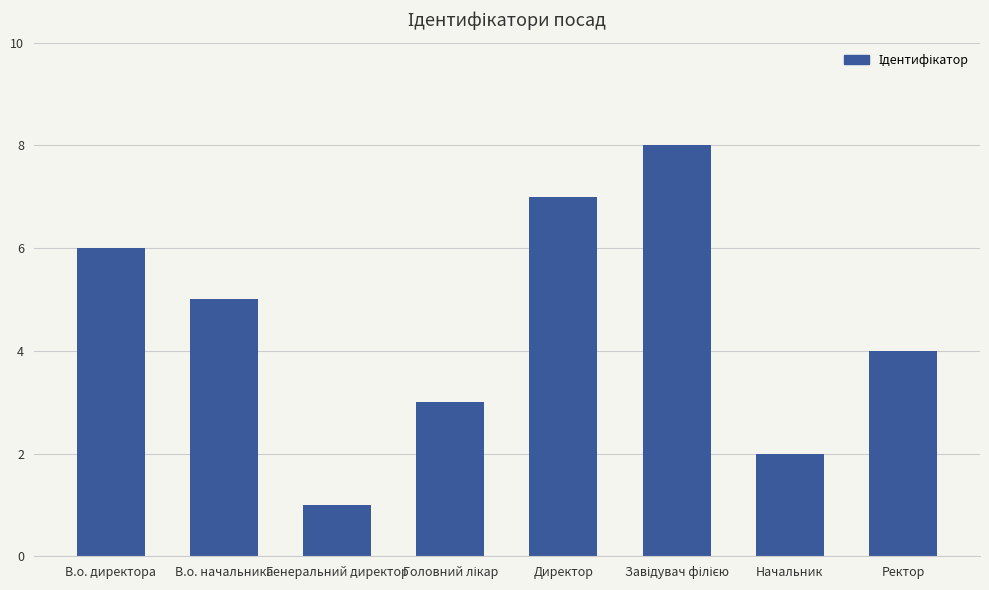

What is the sum of all values?

36